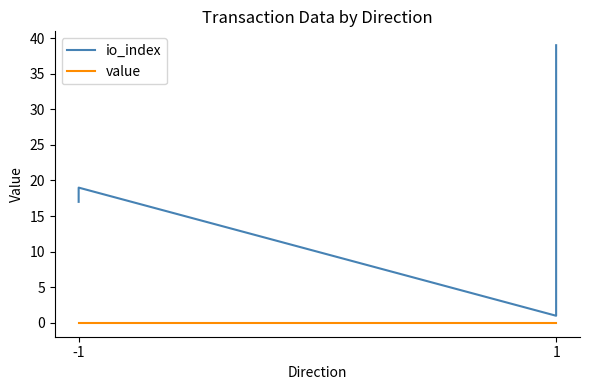

True or false: value and io_index intersect in this chart.

False